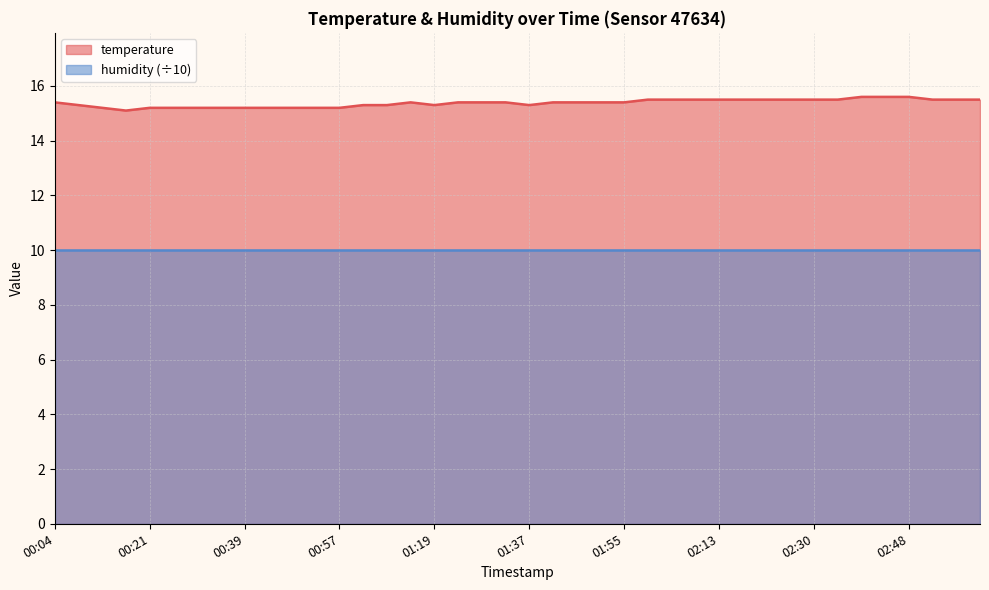

Which has a higher value, 00:30 or 02:22?

02:22